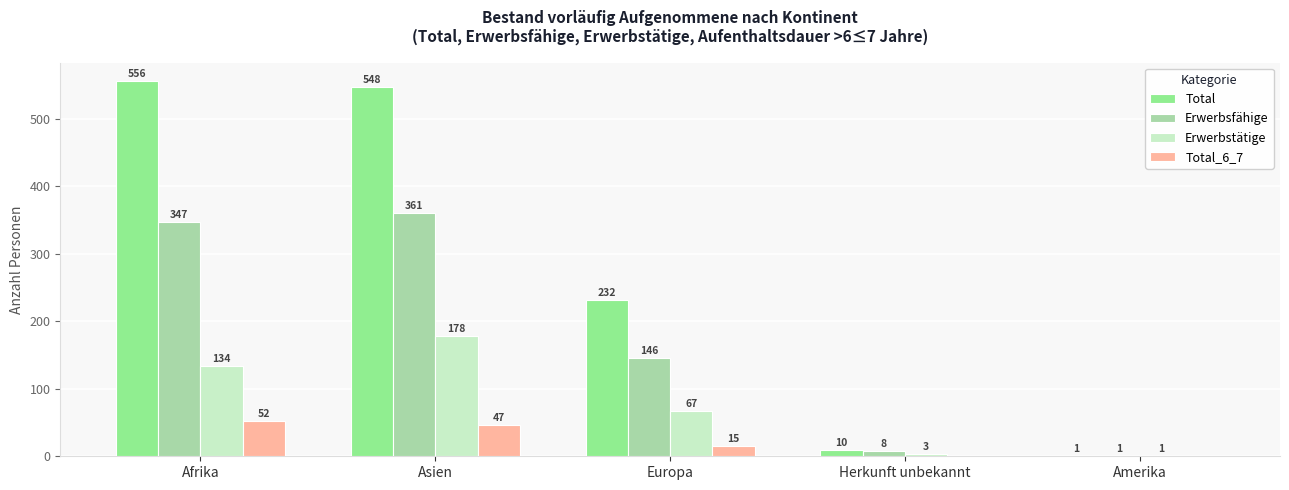

Between Afrika and Europa, which series saw the biggest shift?

Total